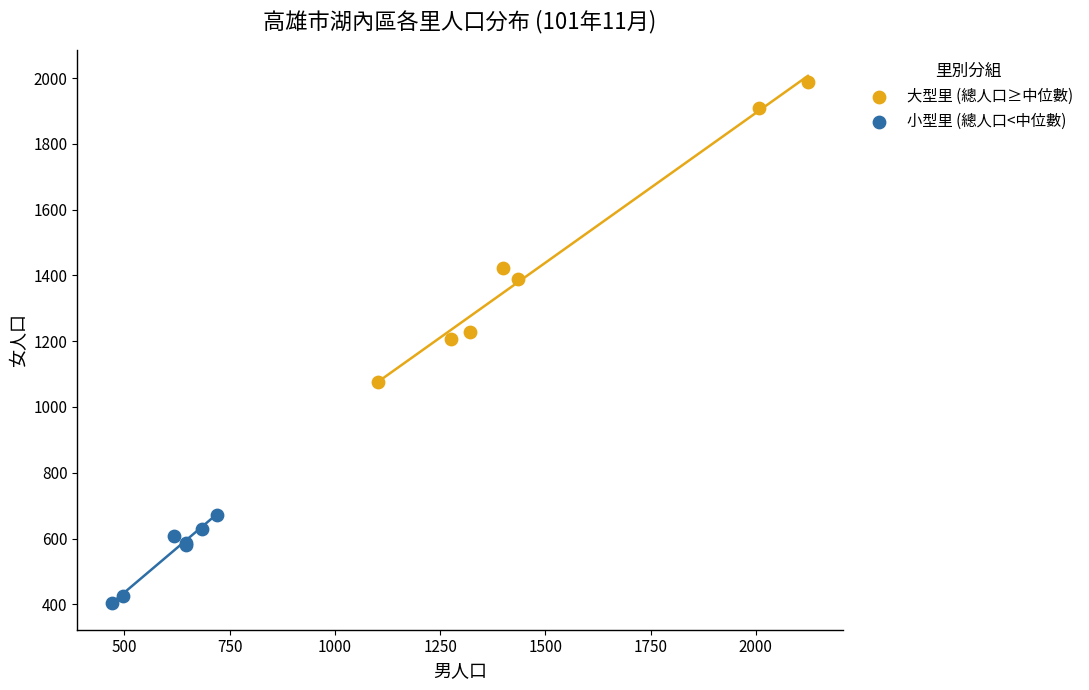

What are all the series names shown in the legend?

大型里 (總人口≥中位數), 小型里 (總人口<中位數)